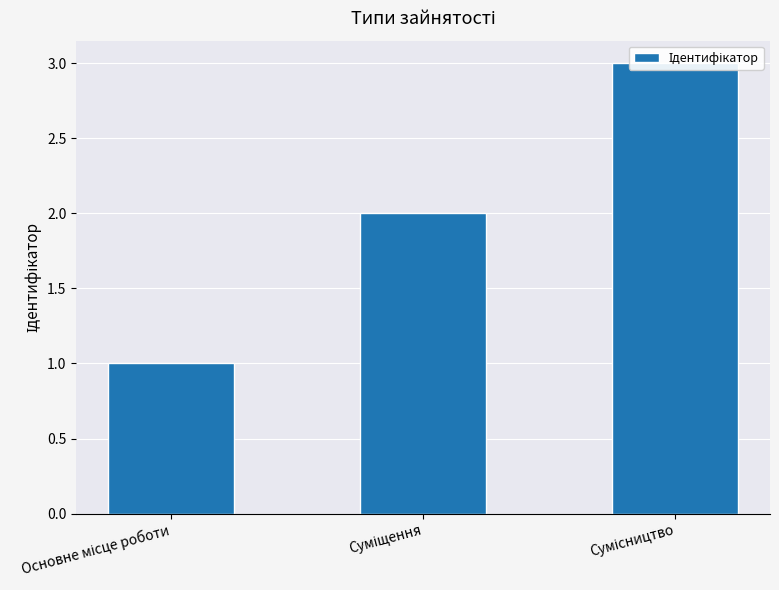

List the labels in order of value, smallest first.

Основне місце роботи, Суміщення, Сумісництво